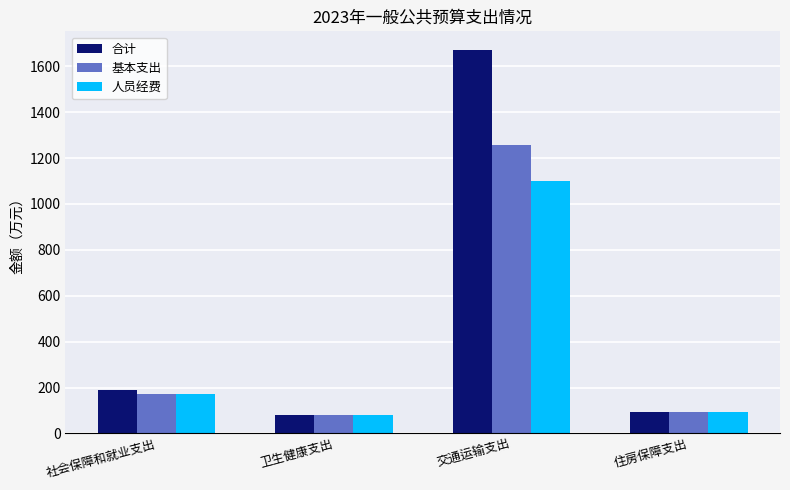

What is the label of the 1st bar from the right?

住房保障支出